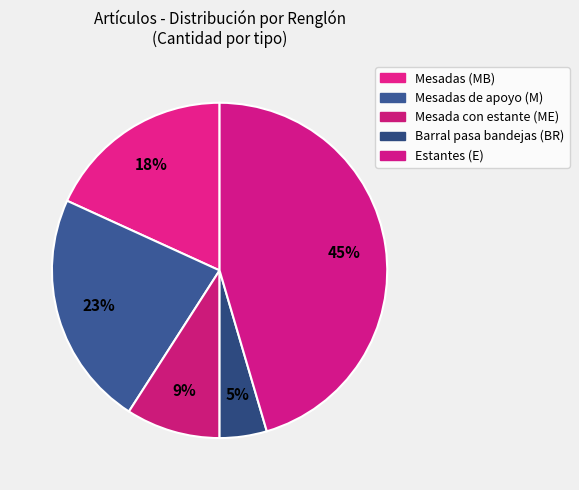

Count the number of slices in the pie.

5